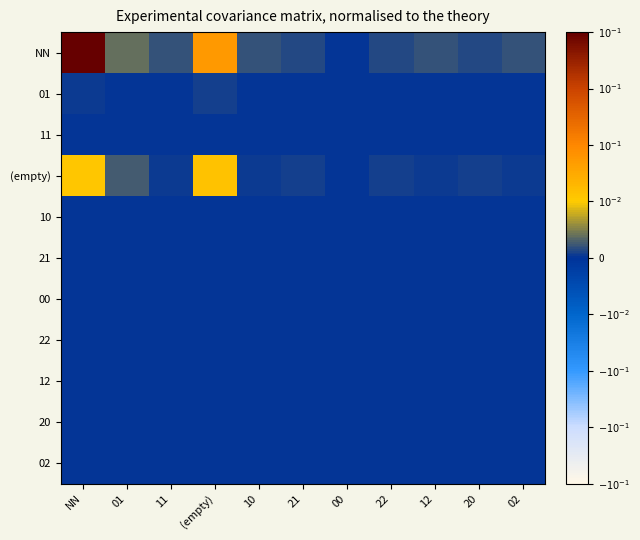

Which series has the largest range (max minus min)?

NN